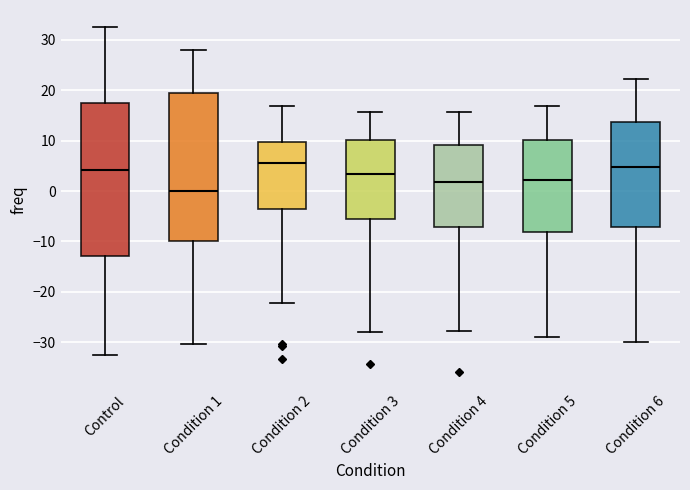

Reading left to right, transcribe this box plot: for each box, give where its median line is, the range the box spans, and where its two whiskers end, as read against the y-axis. The values are not printed on the chart, so give them approximately, as read against the axis.

Control: median 4, box -13 to 18, whiskers -33 to 33
Condition 1: median 0, box -10 to 20, whiskers -30 to 28
Condition 2: median 6, box -4 to 10, whiskers -22 to 17
Condition 3: median 3, box -5 to 10, whiskers -28 to 16
Condition 4: median 2, box -7 to 9, whiskers -28 to 16
Condition 5: median 2, box -8 to 10, whiskers -29 to 17
Condition 6: median 5, box -7 to 14, whiskers -30 to 22